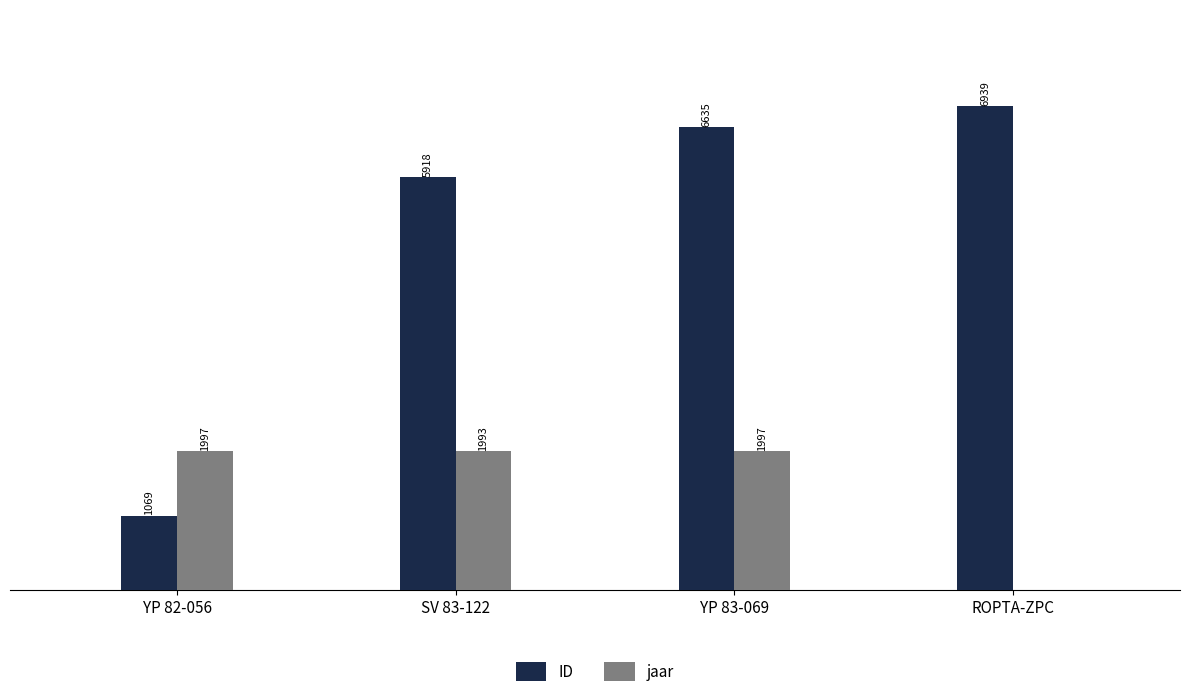

At which category is the sum across all series the highest?

YP 83-069